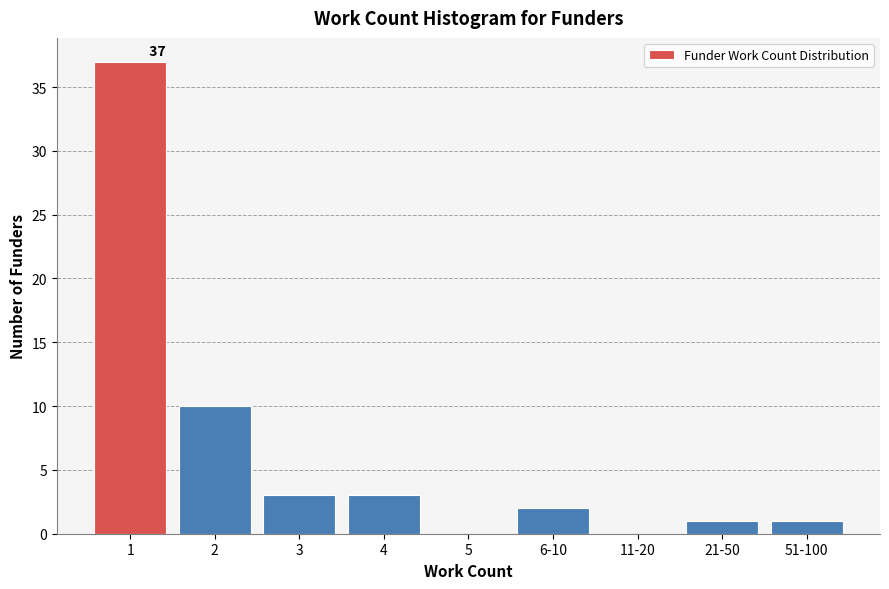

Reading left to right, what are all the values shown in this chart?

1=37	2=10	3=3	4=3	5=0	6-10=2	11-20=0	21-50=1	51-100=1